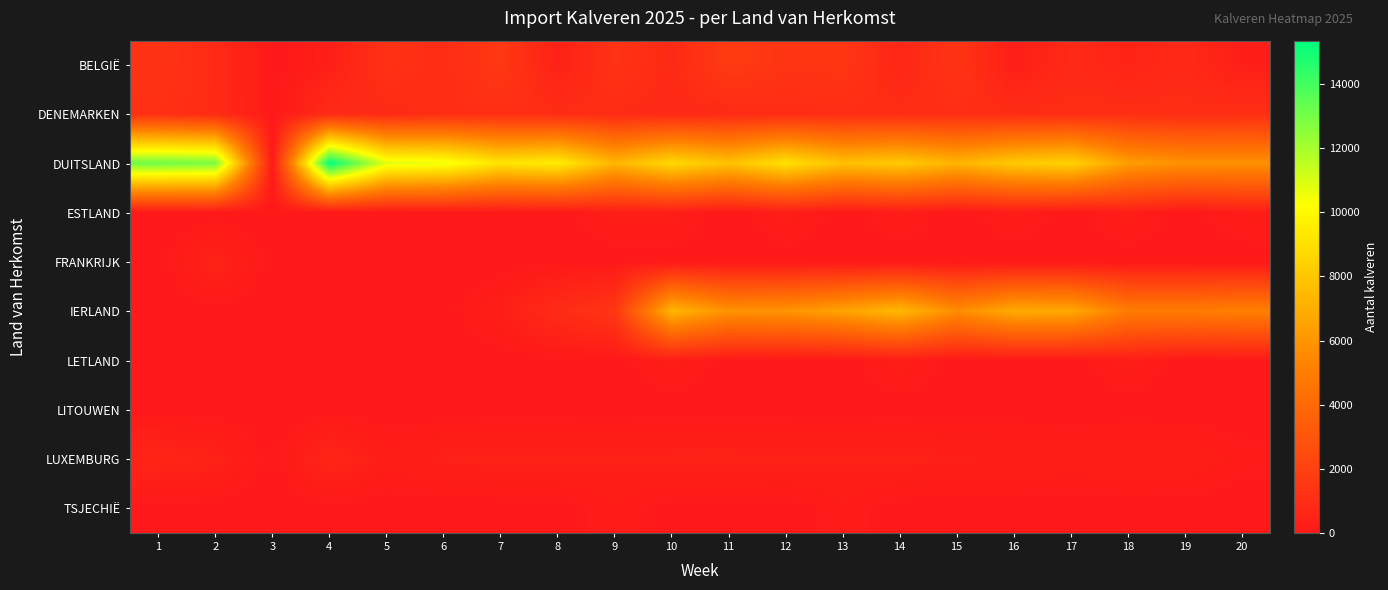

What is the total value across all series at 18?

13706